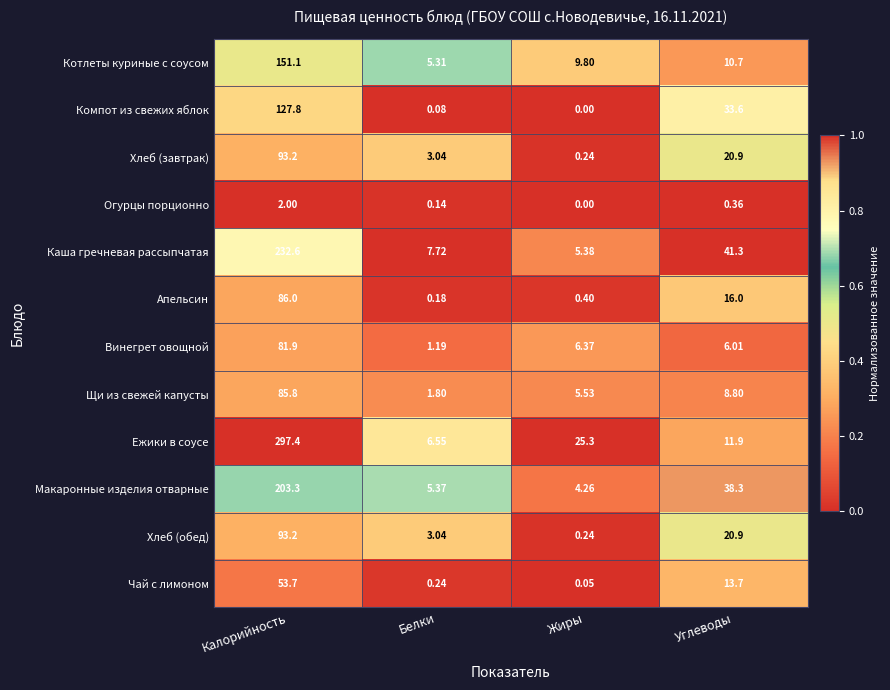

Which series has the widest spread of values?

Ежики в соусе